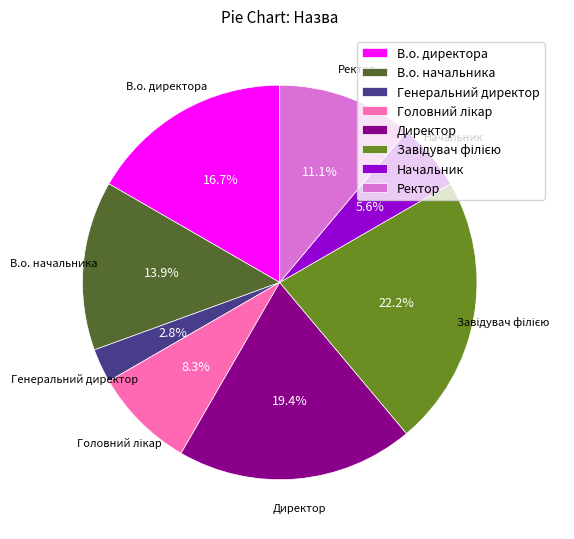

How many slices are in this pie chart?

8